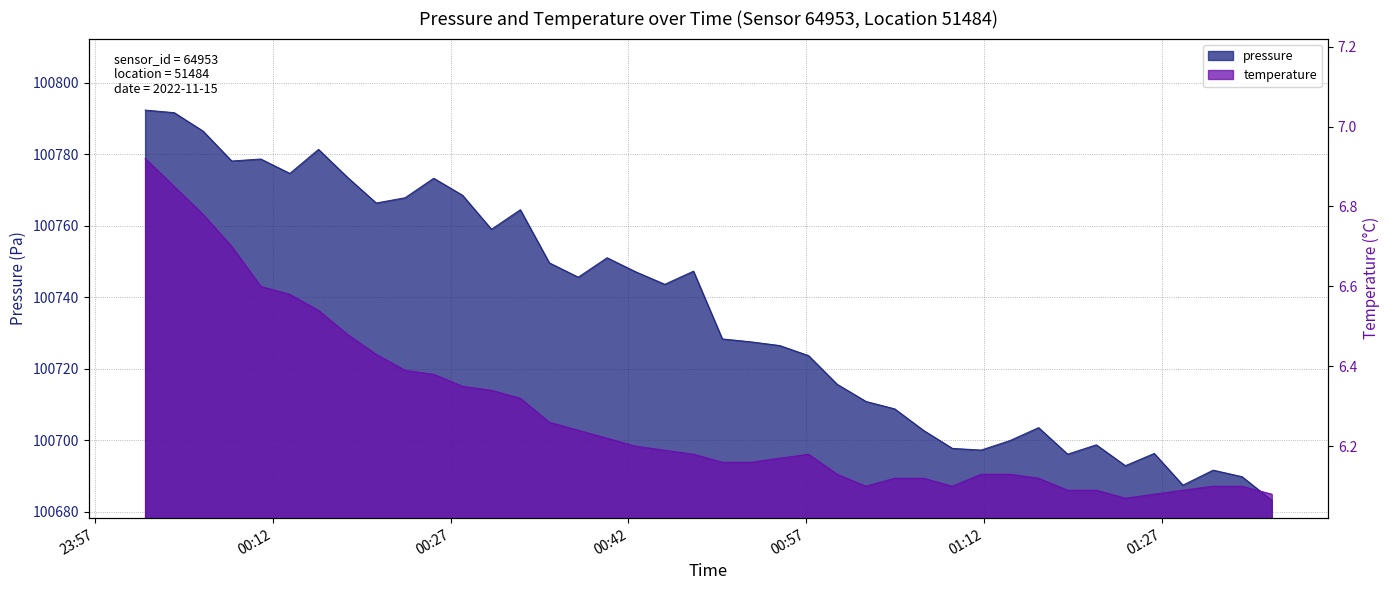

True or false: pressure has a value of 147328.8 at 2022-11-15T00:52:20.

False